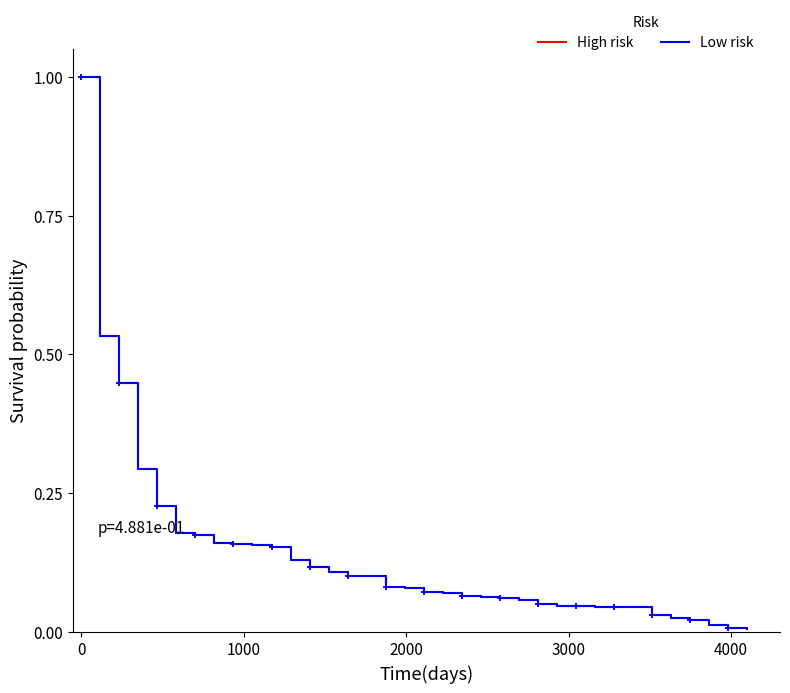

At how many categories does at least one series exceed 0?

36